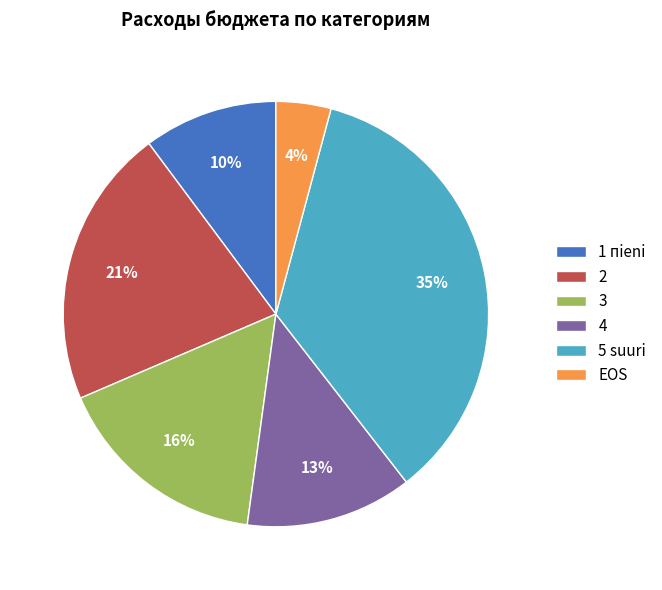

What is the smallest slice in the pie chart?

EOS